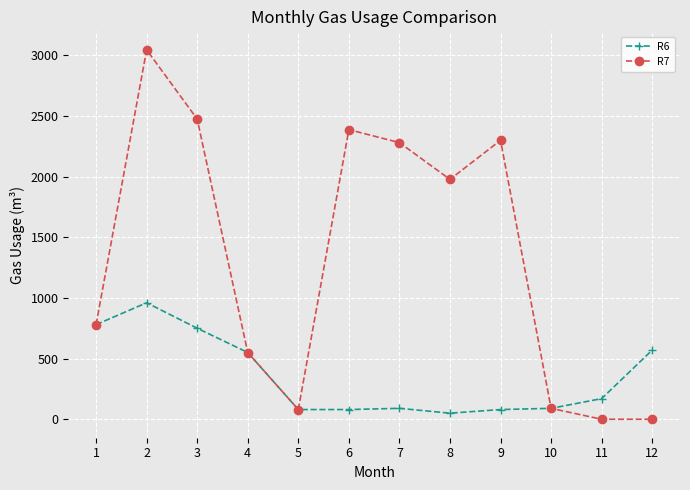

True or false: R7 has more than 0 interior local peaks.

True